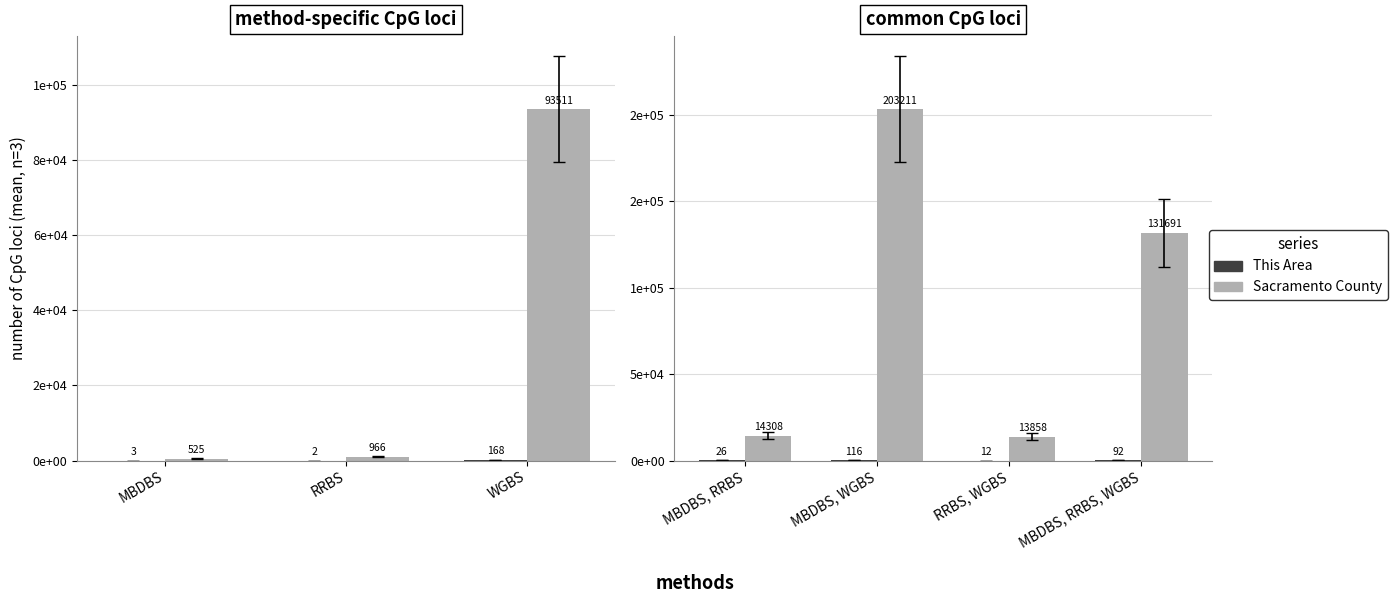

What is the label of the 3rd bar from the right?

MBDBS, WGBS